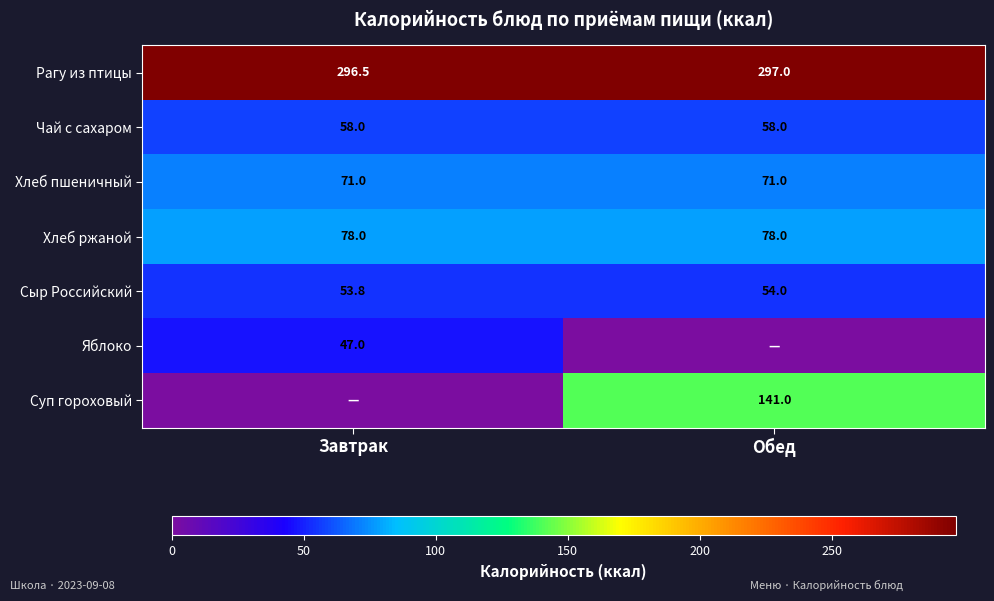

How many series are shown in this chart?

7